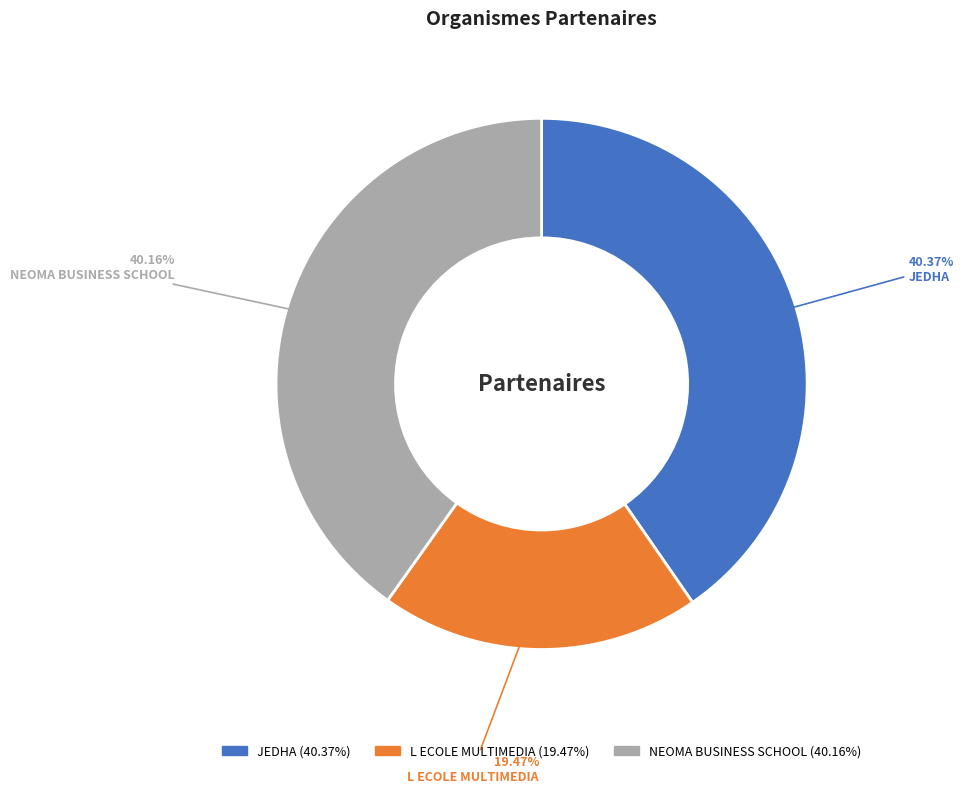

What percentage is the JEDHA slice, to the nearest percent?

40%